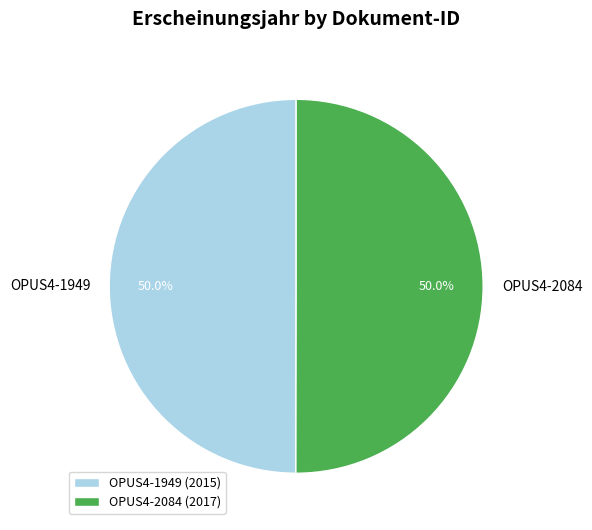

True or false: OPUS4-1949 accounts for 50% of the total.

True